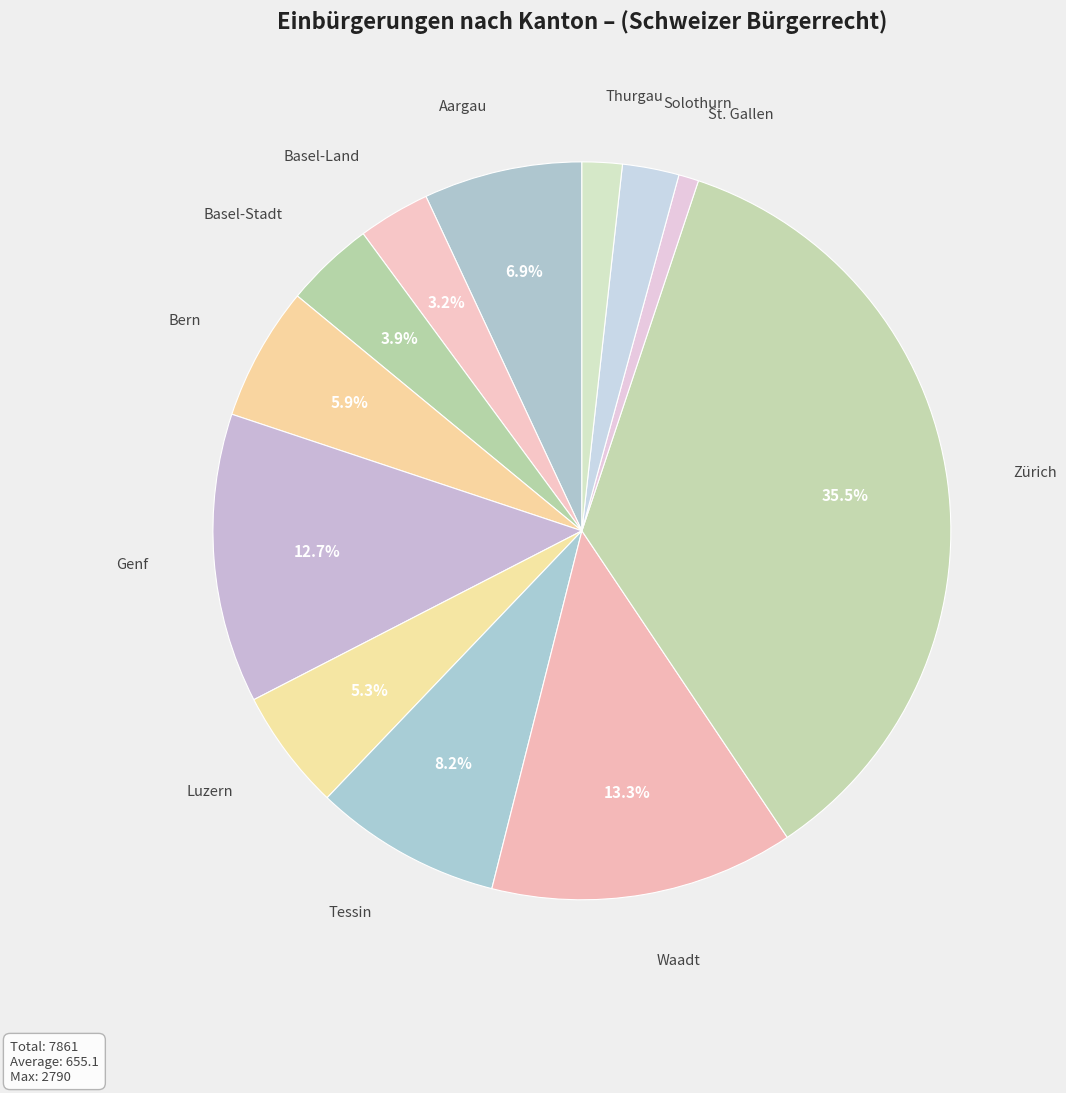

Is it true that Zürich is 46% of the pie?

False